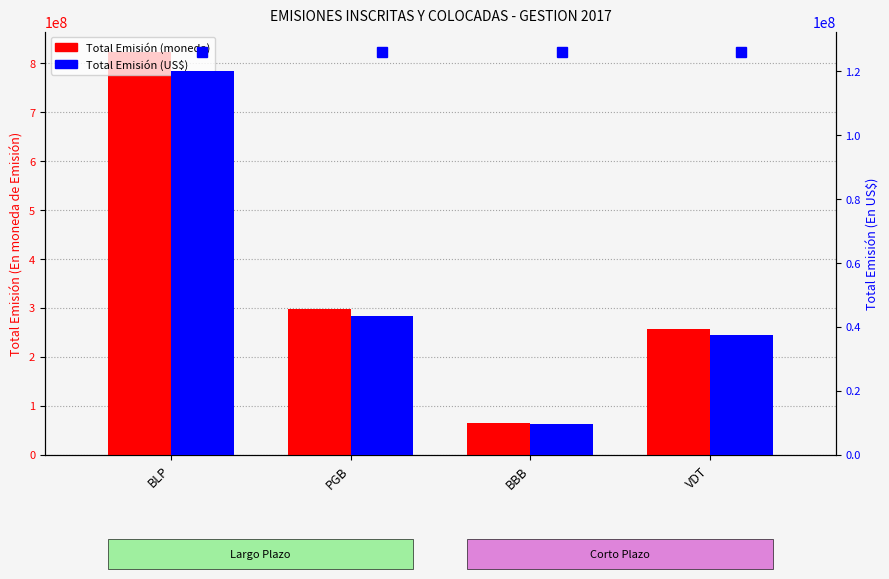

Is the value of Total Emisión (moneda) at PGB greater than the value of Total Emisión (US$) at PGB?

Yes